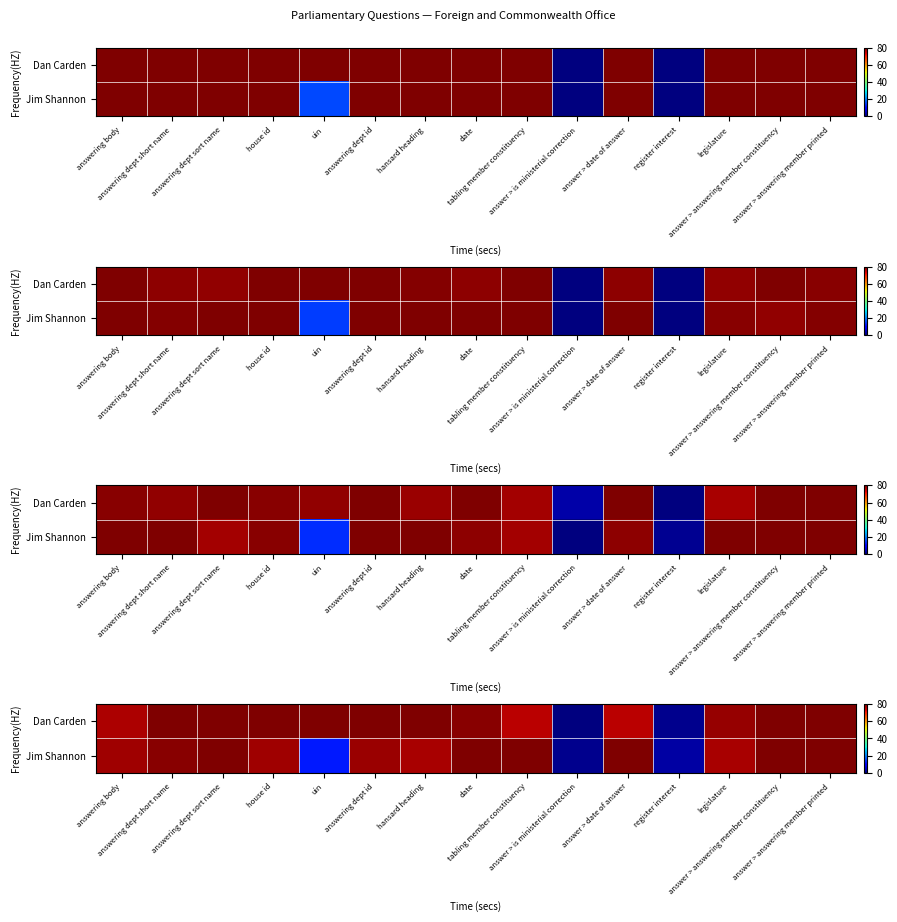

True or false: Dan Carden has a value of 80.0 at uin.

True